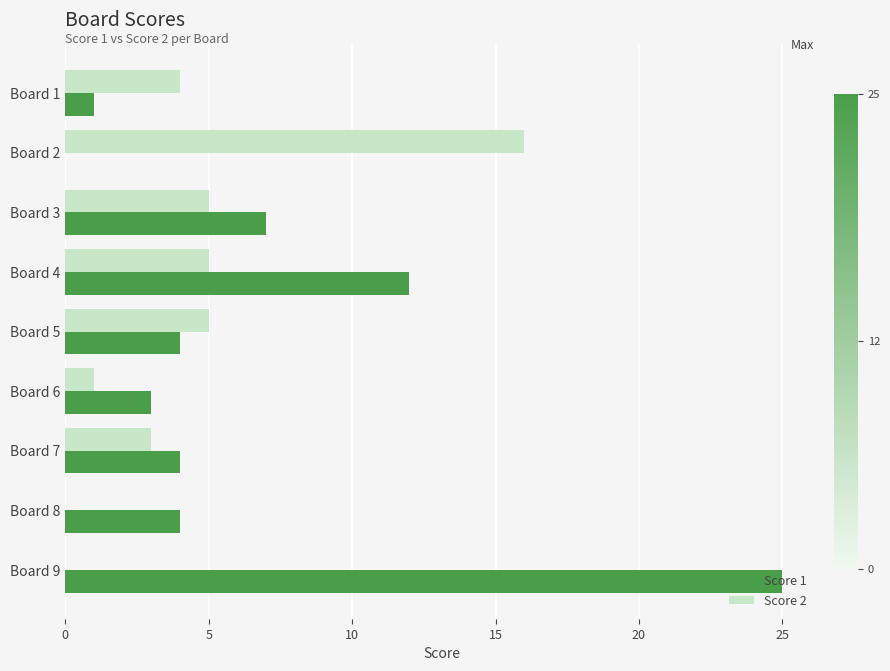

How many categories are shown in the chart?

9